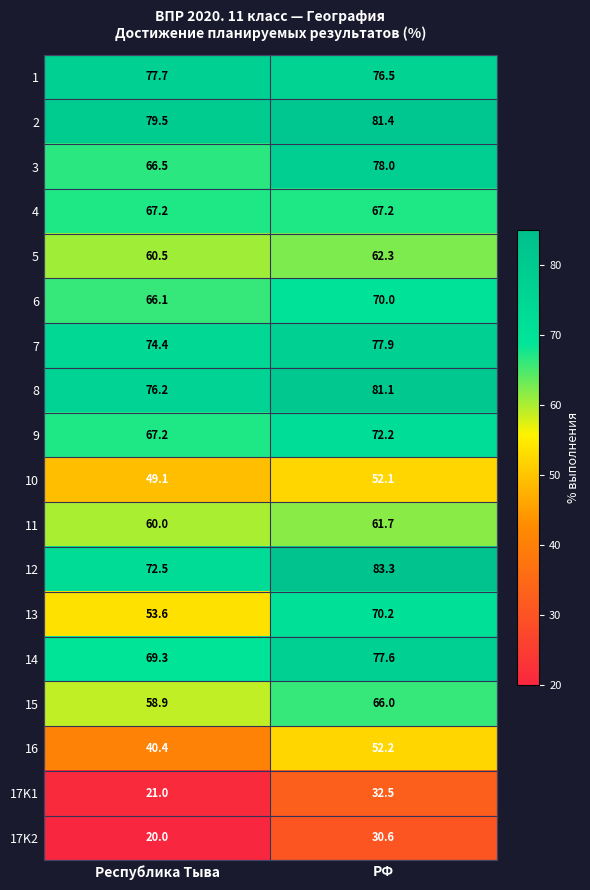

What is the smallest value displayed?

20.0